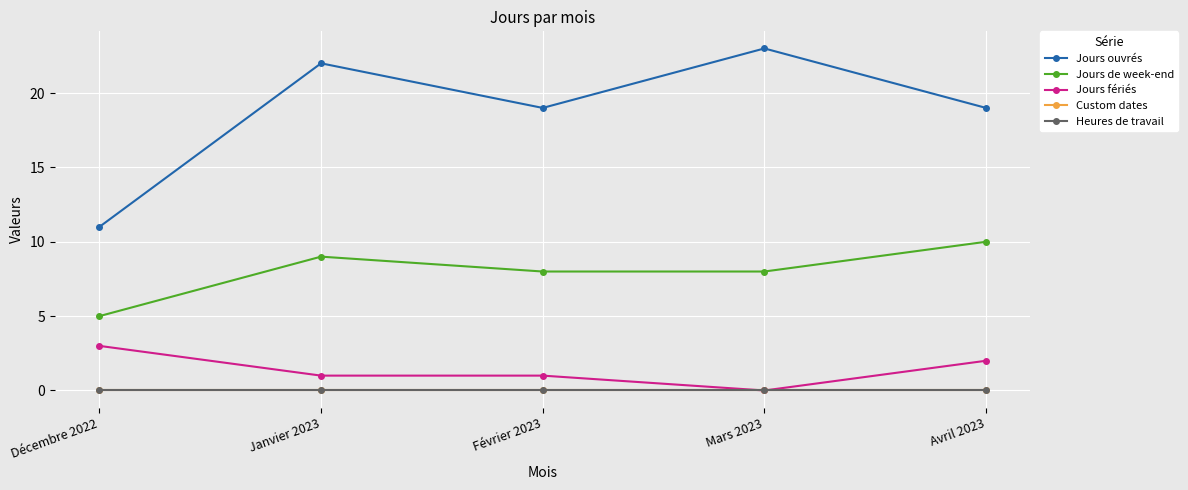

Does the chart have visible grid lines?

Yes